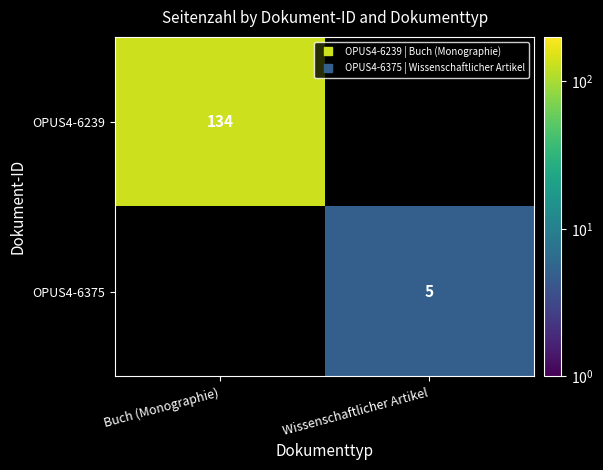

At which label does OPUS4-6239 reach its minimum?

Buch (Monographie)